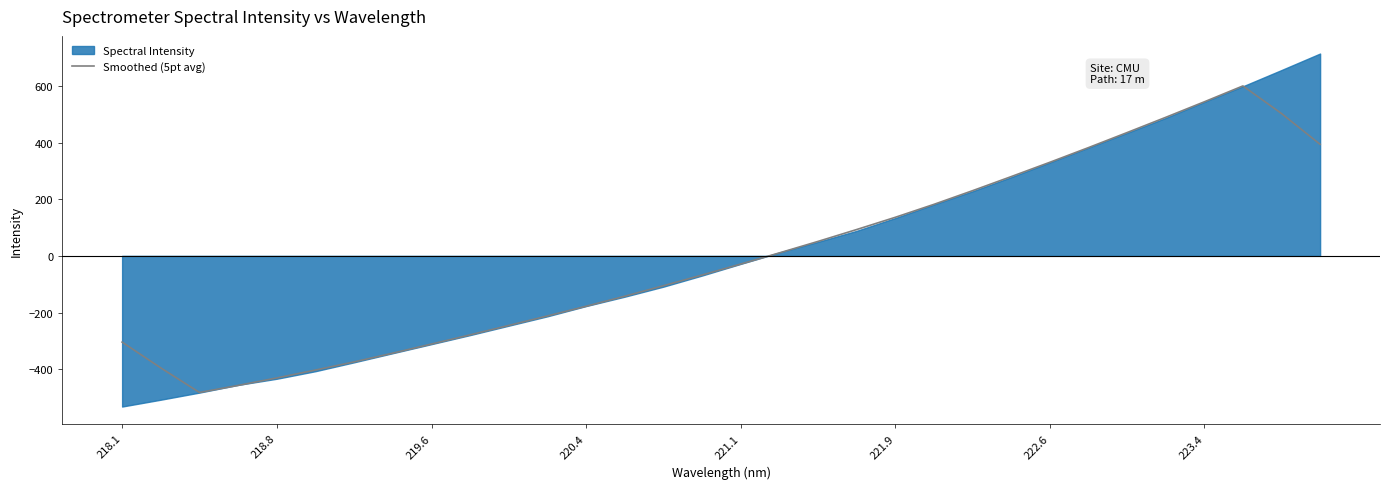

What is the lowest value of the Smoothed (5pt avg) series?

-482.2